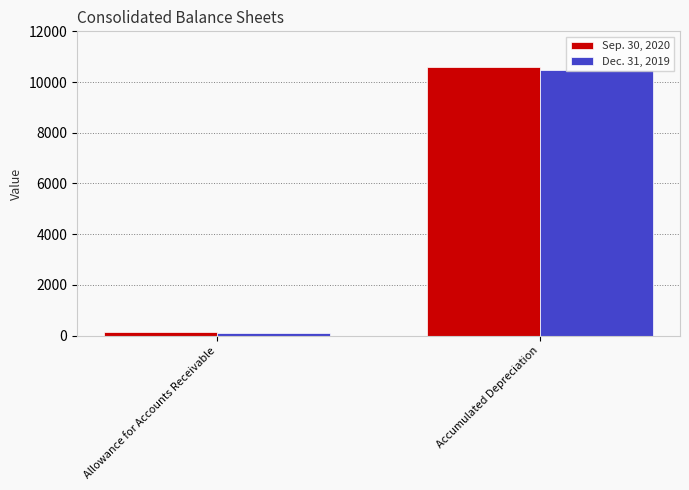

Reading left to right, transcribe all the data shown in this chart.

Sep. 30, 2020: 149	10576
Dec. 31, 2019: 111	10488